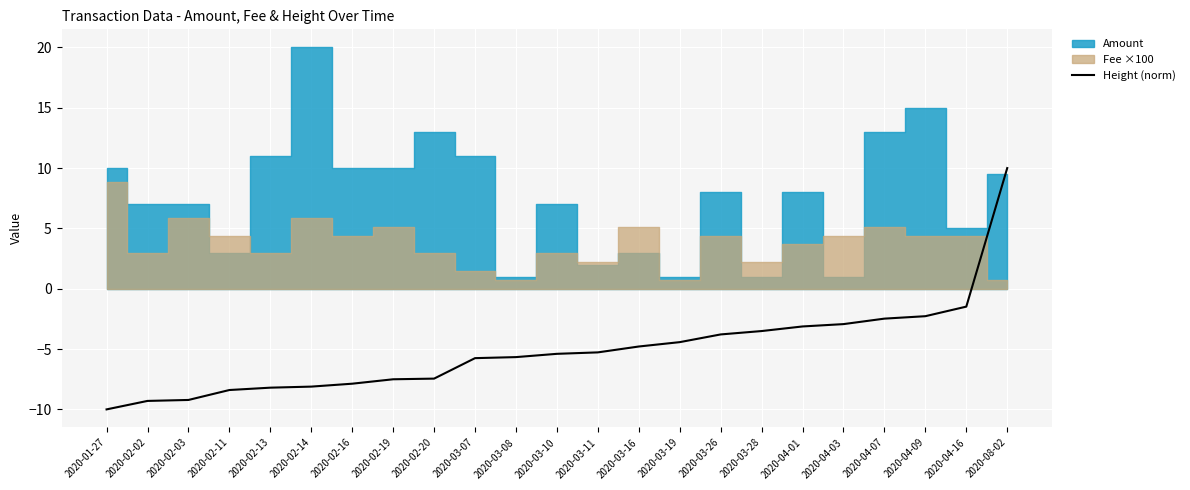

List the labels in order of value, smallest first.

2020-01-27, 2020-02-02, 2020-02-03, 2020-02-11, 2020-02-13, 2020-02-14, 2020-02-16, 2020-02-19, 2020-02-20, 2020-03-07, 2020-03-08, 2020-03-10, 2020-03-11, 2020-03-16, 2020-03-19, 2020-03-26, 2020-03-28, 2020-04-01, 2020-04-03, 2020-04-07, 2020-04-09, 2020-04-16, 2020-08-02